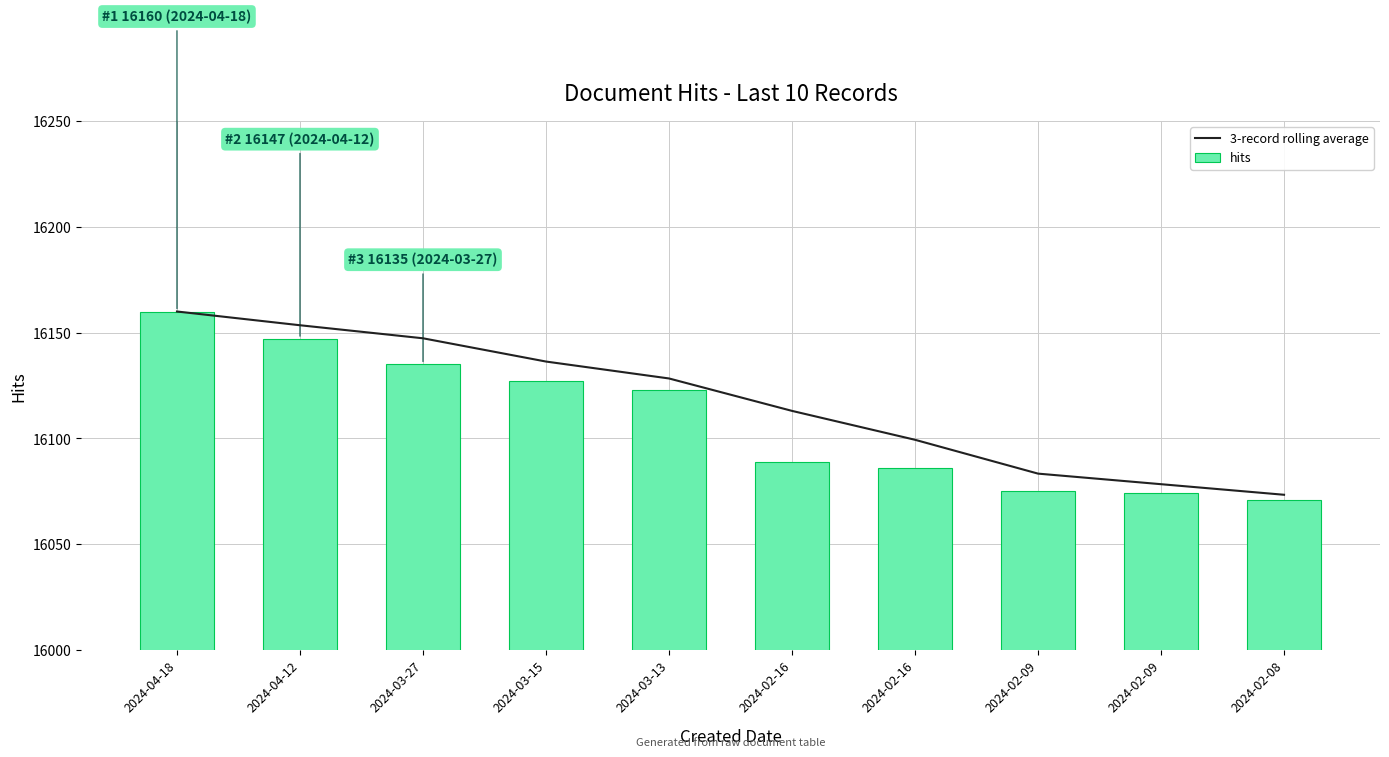

What is the label of the 1st bar from the right?

2024-02-08